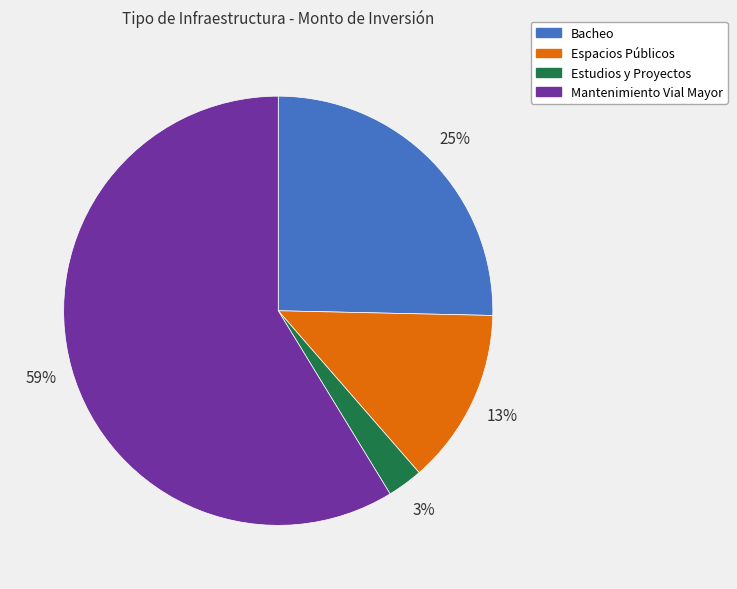

What percentage is the Mantenimiento Vial Mayor slice, to the nearest percent?

59%